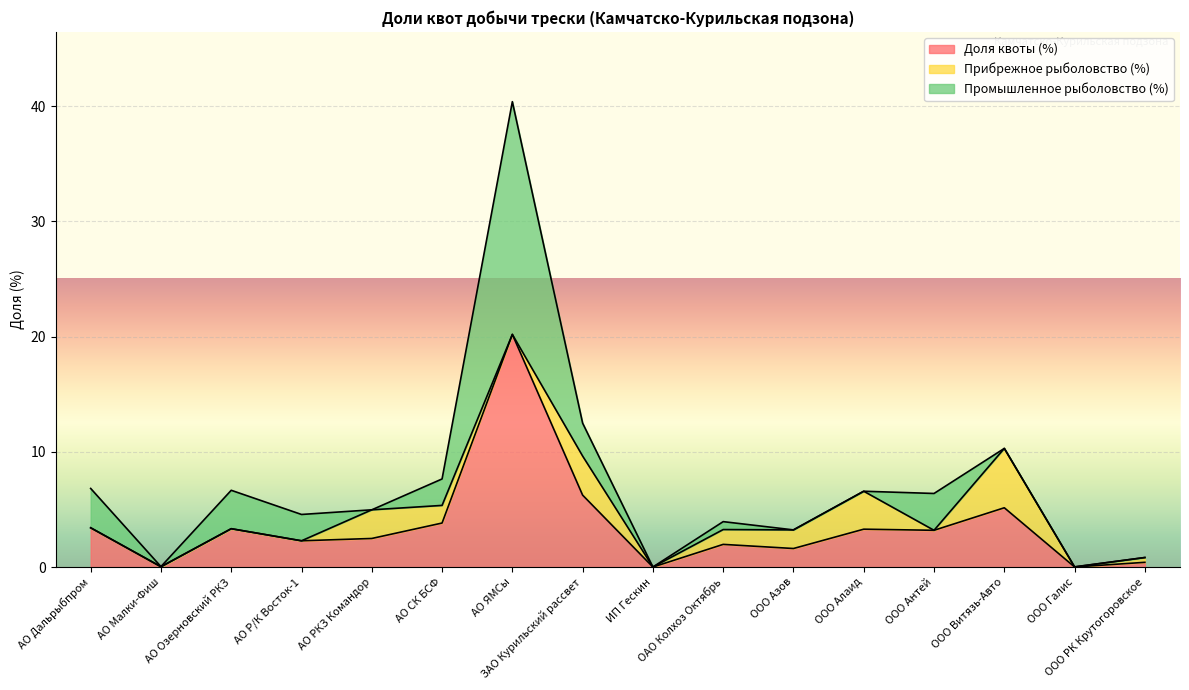

Is the value of Доля квоты (%) at АО Р/К Восток-1 greater than the value of Прибрежное рыболовство (%) at АО Дальрыбпром?

Yes